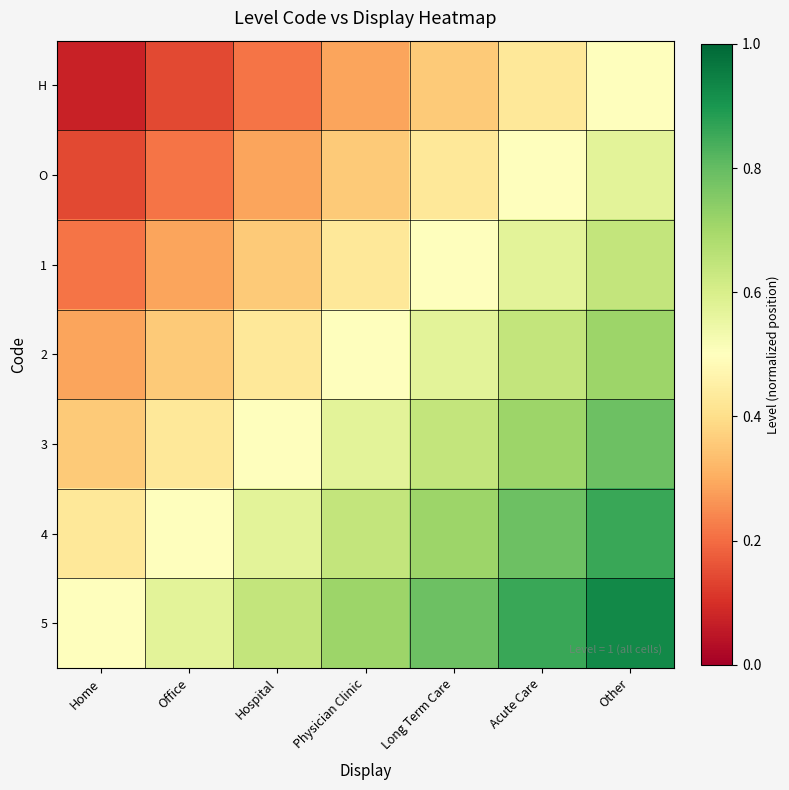

Reading left to right, transcribe all the data shown in this chart.

H: Home=0.1	Office=0.1	Hospital=0.2	Physician Clinic=0.3	Long Term Care=0.4	Acute Care=0.4	Other=0.5
O: Home=0.1	Office=0.2	Hospital=0.3	Physician Clinic=0.4	Long Term Care=0.4	Acute Care=0.5	Other=0.6
1: Home=0.2	Office=0.3	Hospital=0.4	Physician Clinic=0.4	Long Term Care=0.5	Acute Care=0.6	Other=0.6
2: Home=0.3	Office=0.4	Hospital=0.4	Physician Clinic=0.5	Long Term Care=0.6	Acute Care=0.6	Other=0.7
3: Home=0.4	Office=0.4	Hospital=0.5	Physician Clinic=0.6	Long Term Care=0.6	Acute Care=0.7	Other=0.8
4: Home=0.4	Office=0.5	Hospital=0.6	Physician Clinic=0.6	Long Term Care=0.7	Acute Care=0.8	Other=0.9
5: Home=0.5	Office=0.6	Hospital=0.6	Physician Clinic=0.7	Long Term Care=0.8	Acute Care=0.9	Other=0.9